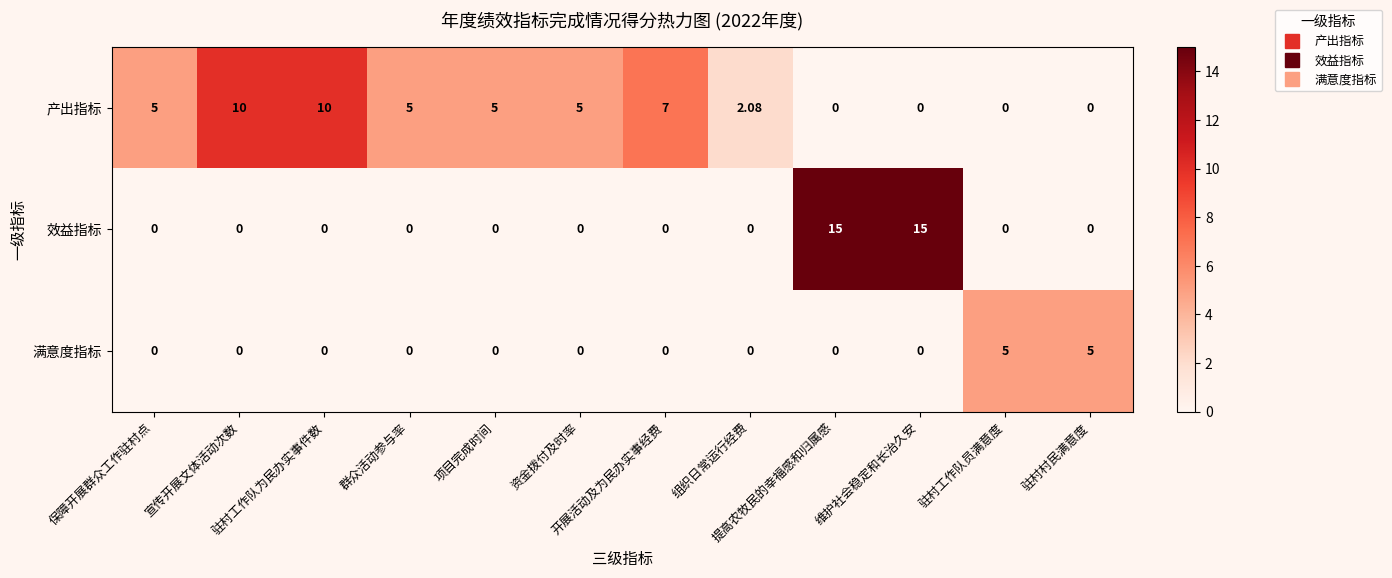

Which series has the largest total across all categories?

产出指标